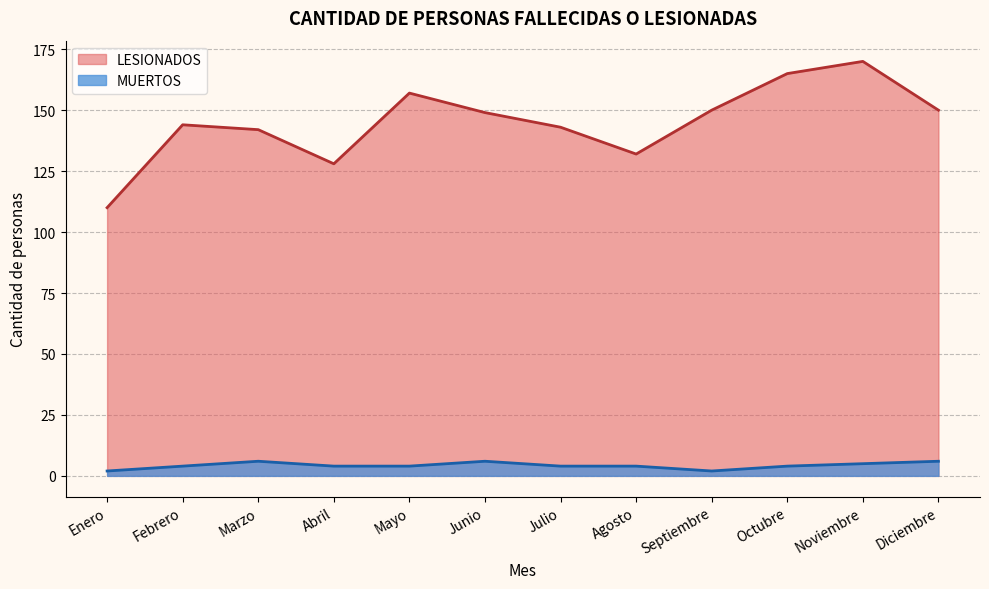

The LESIONADOS series shows 206 at Diciembre. True or false?

False